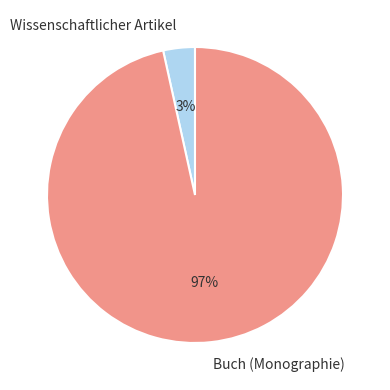

Which slice is the largest?

Buch (Monographie)